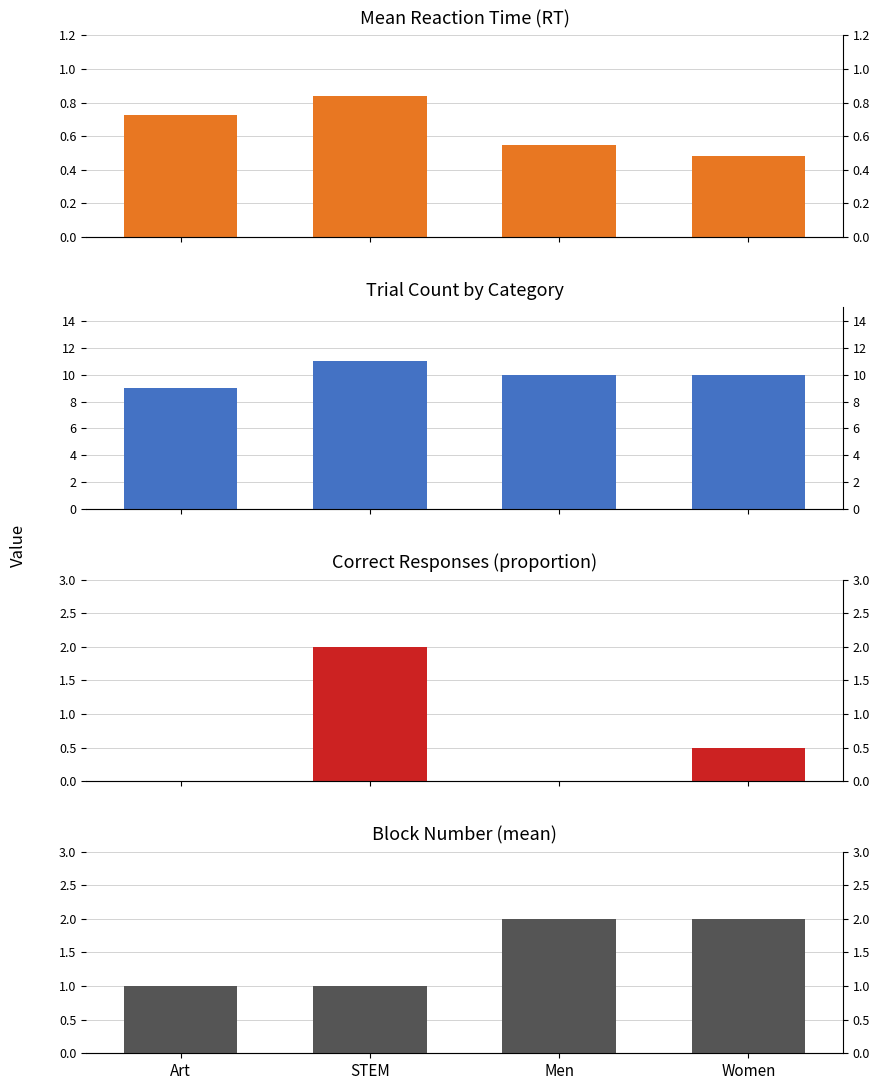

What is the difference between the maximum and minimum values in the Correct Responses (proportion) series?

2.0